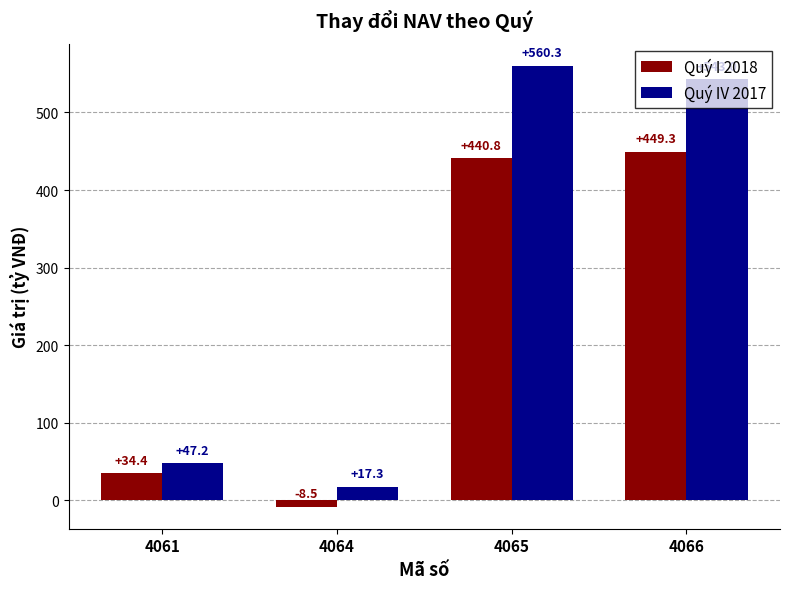

How many negative values does the Quý I 2018 series have?

1